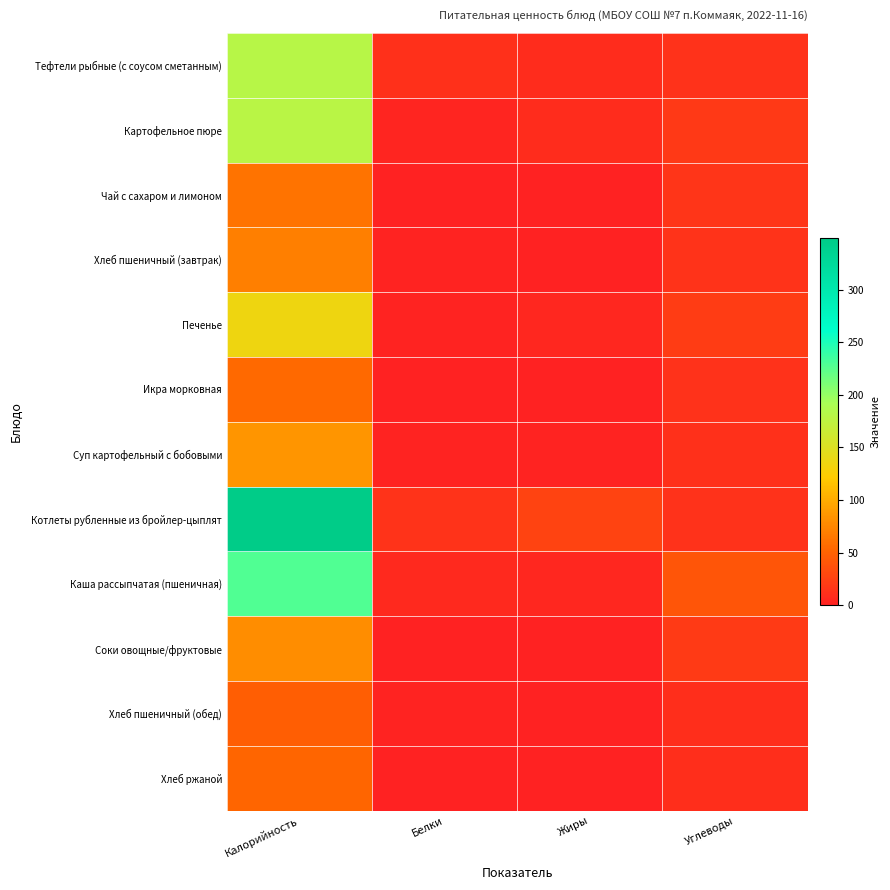

Rank the series by their maximum value, from lowest to highest.

Хлеб пшеничный (обед), Хлеб ржаной, Икра морковная, Чай с сахаром и лимоном, Хлеб пшеничный (завтрак), Соки овощные/фруктовые, Суп картофельный с бобовыми, Печенье, Картофельное пюре, Тефтели рыбные (с соусом сметанным), Каша рассыпчатая (пшеничная), Котлеты рубленные из бройлер-цыплят